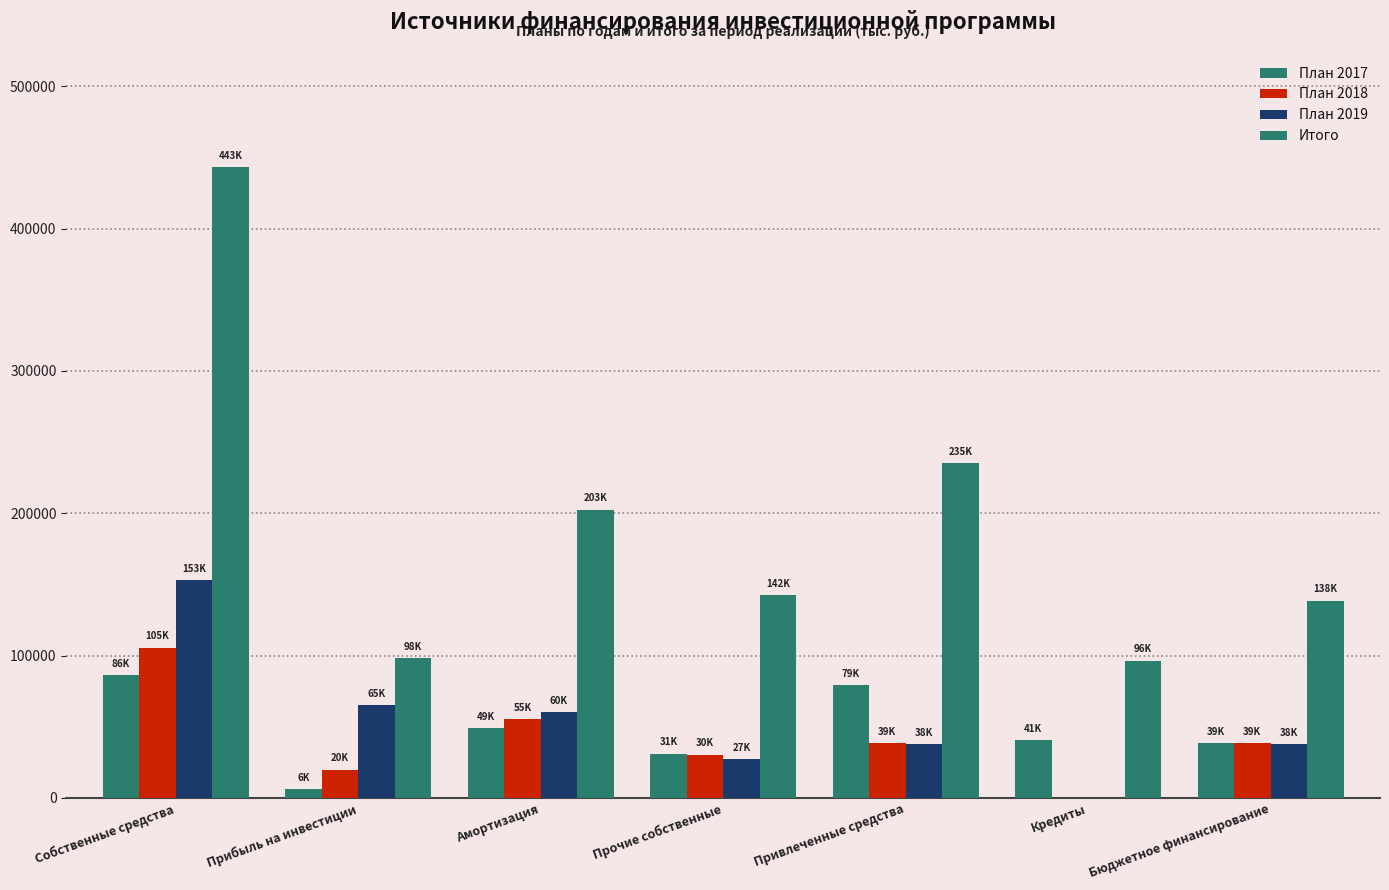

How many data points does each series have?

7